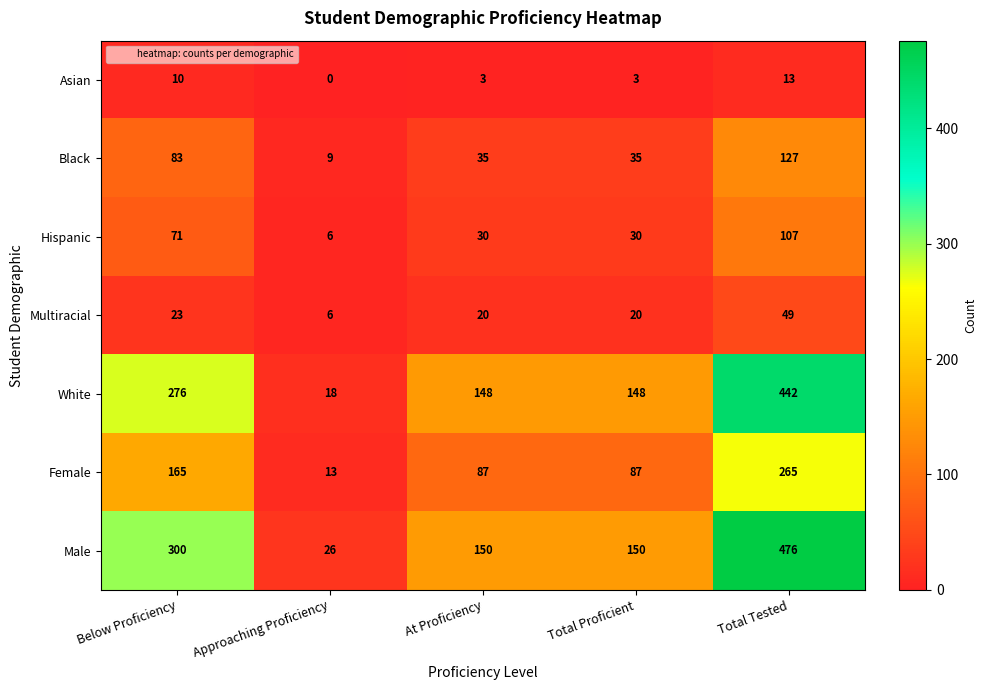

What is the difference between the highest and lowest values at Below Proficiency?

290